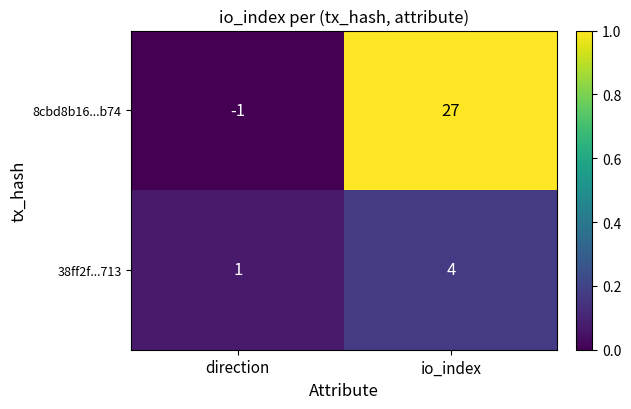

At which category is the sum across all series the highest?

io_index